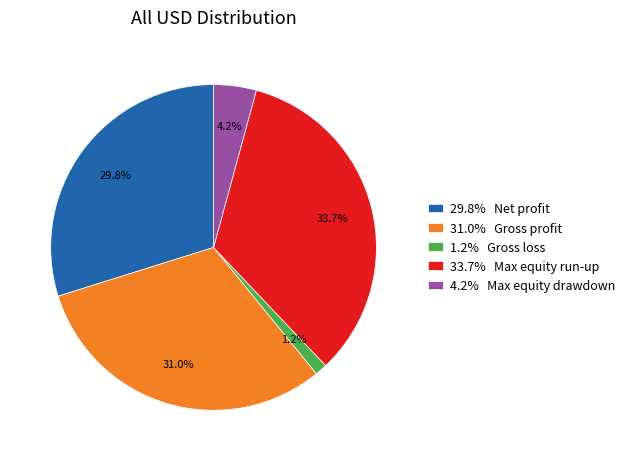

What percentage is NOT represented by 4.2% Max equity drawdown?

95.8%